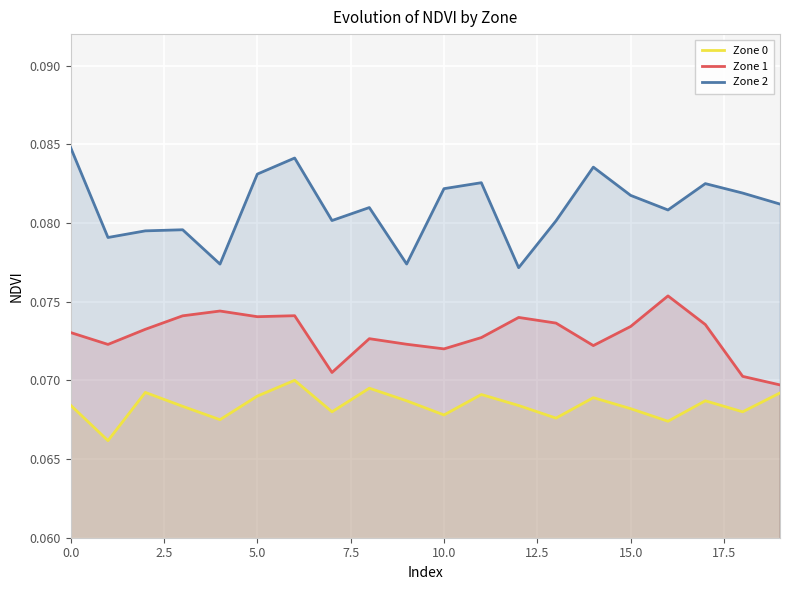

Does the chart display data point markers on the line(s)?

No